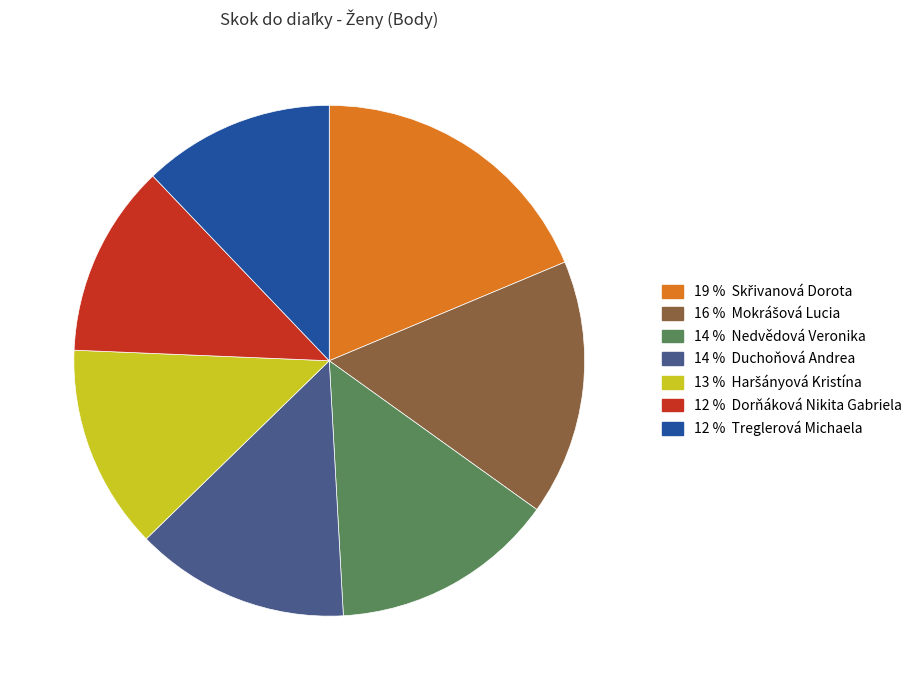

Count the number of slices in the pie.

7